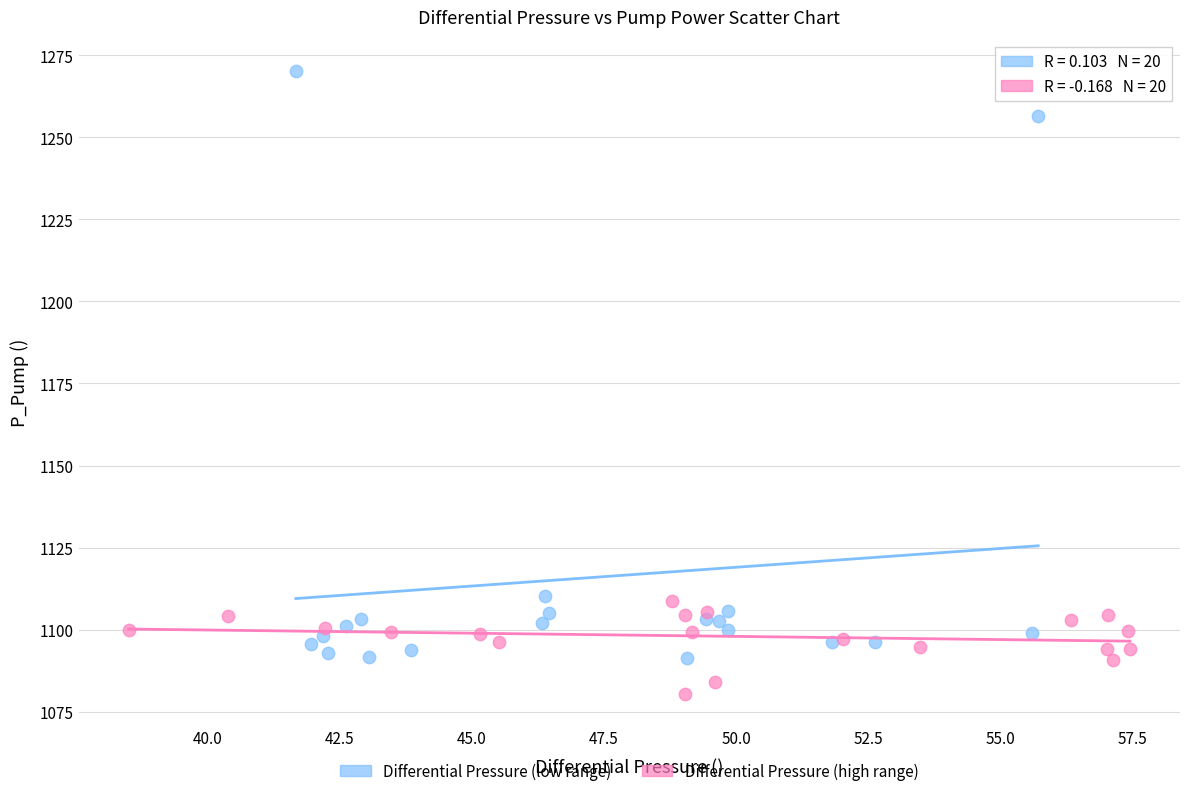

What are all the series names shown in the legend?

Differential Pressure (low range), Differential Pressure (high range)